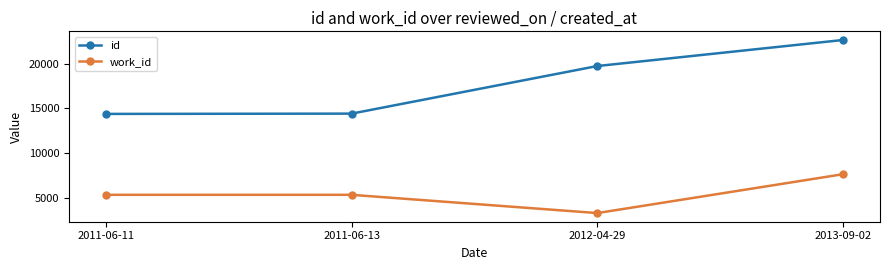

Where is the first local minimum for work_id?

2012-04-29